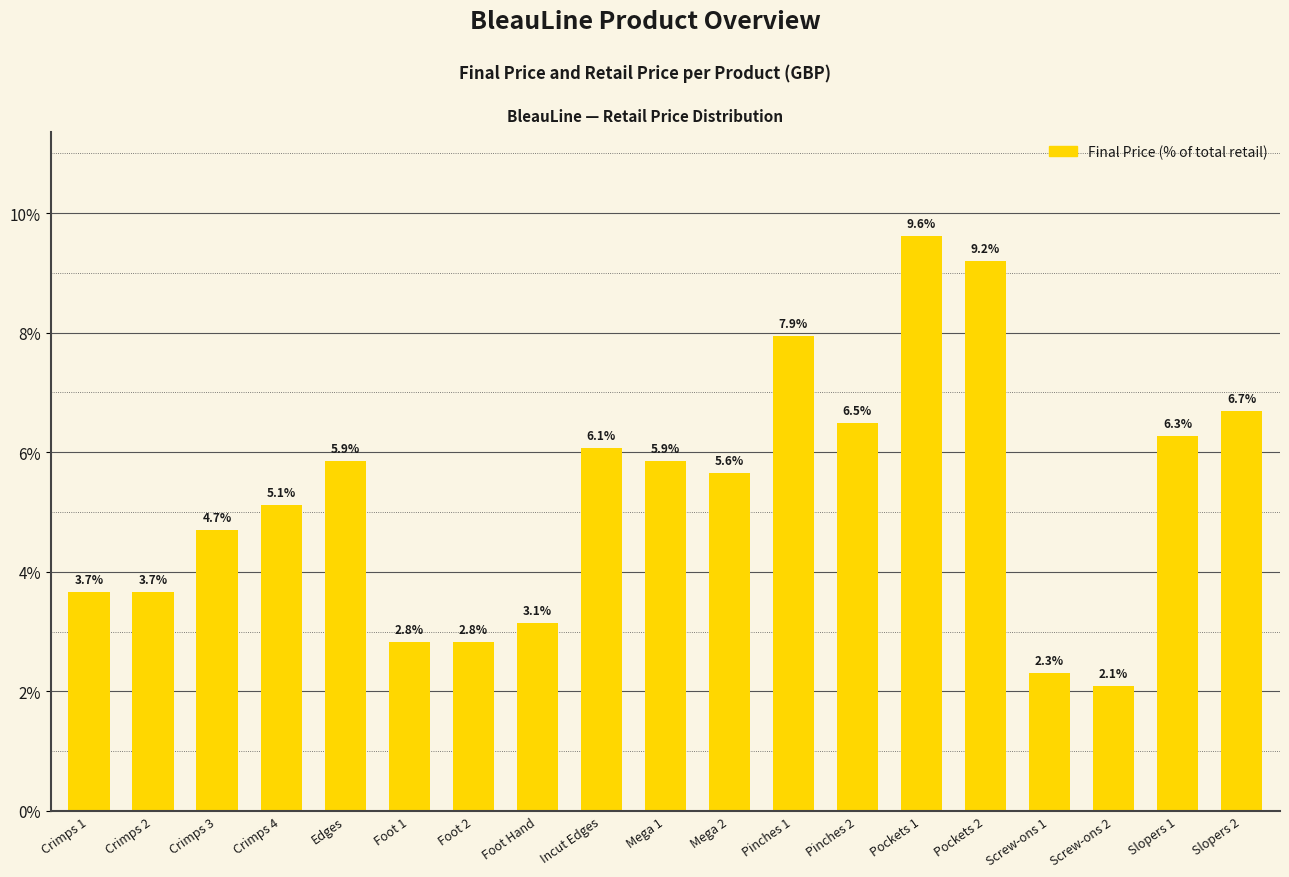

What is the maximum value shown in the chart?

9.6